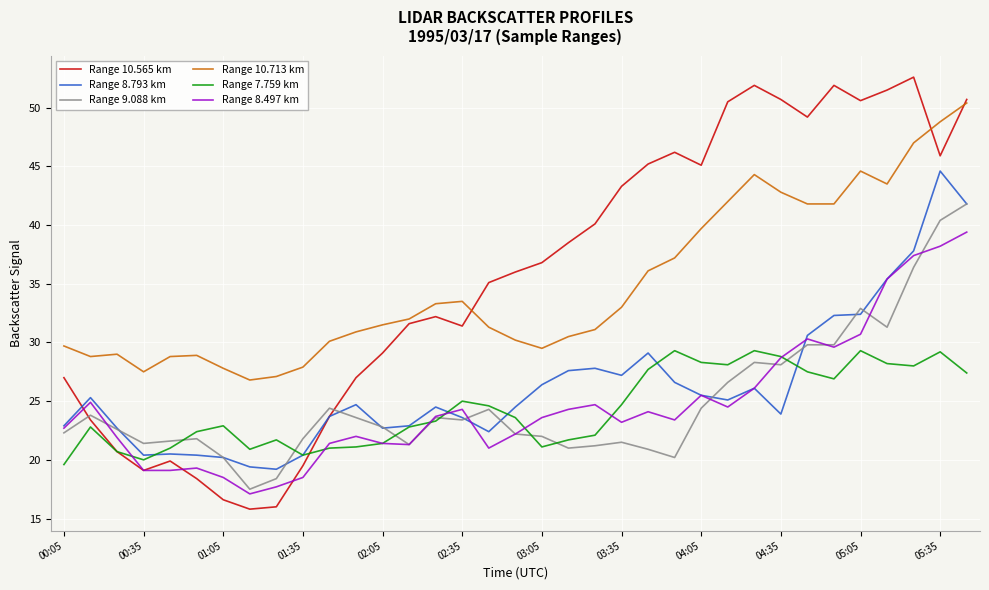

Which series has the widest spread of values?

Range 10.565 km